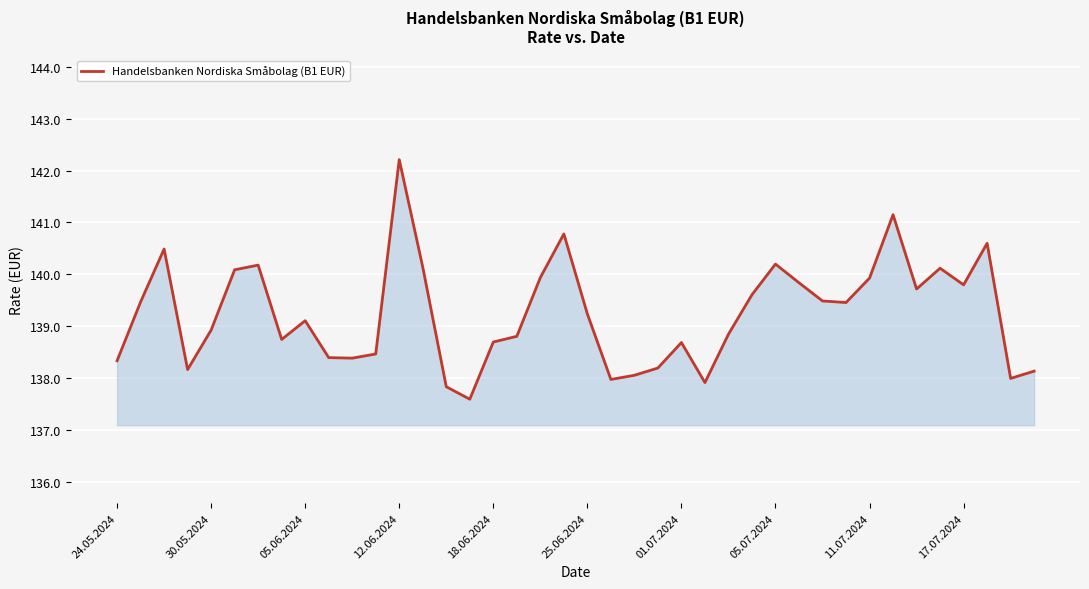

True or false: the data has more than 2 interior local peaks.

True